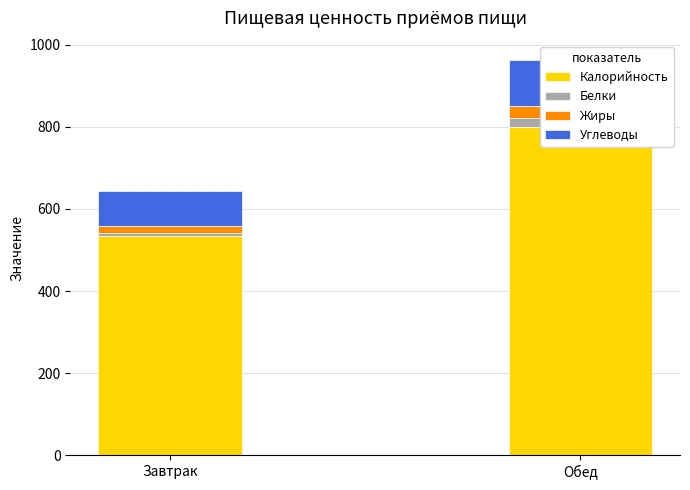

How many data points in Жиры are less than 31?

1